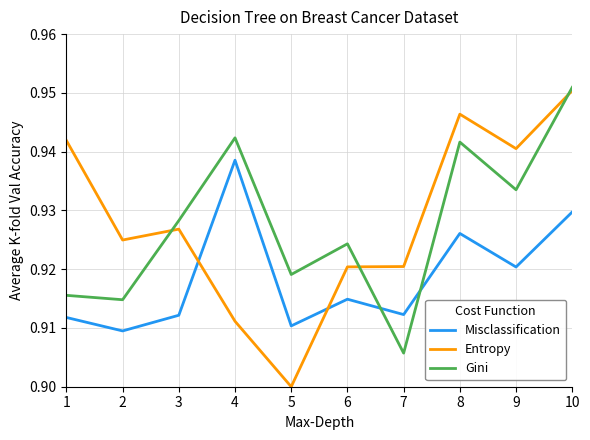

Where is the first local maximum for Entropy?

3